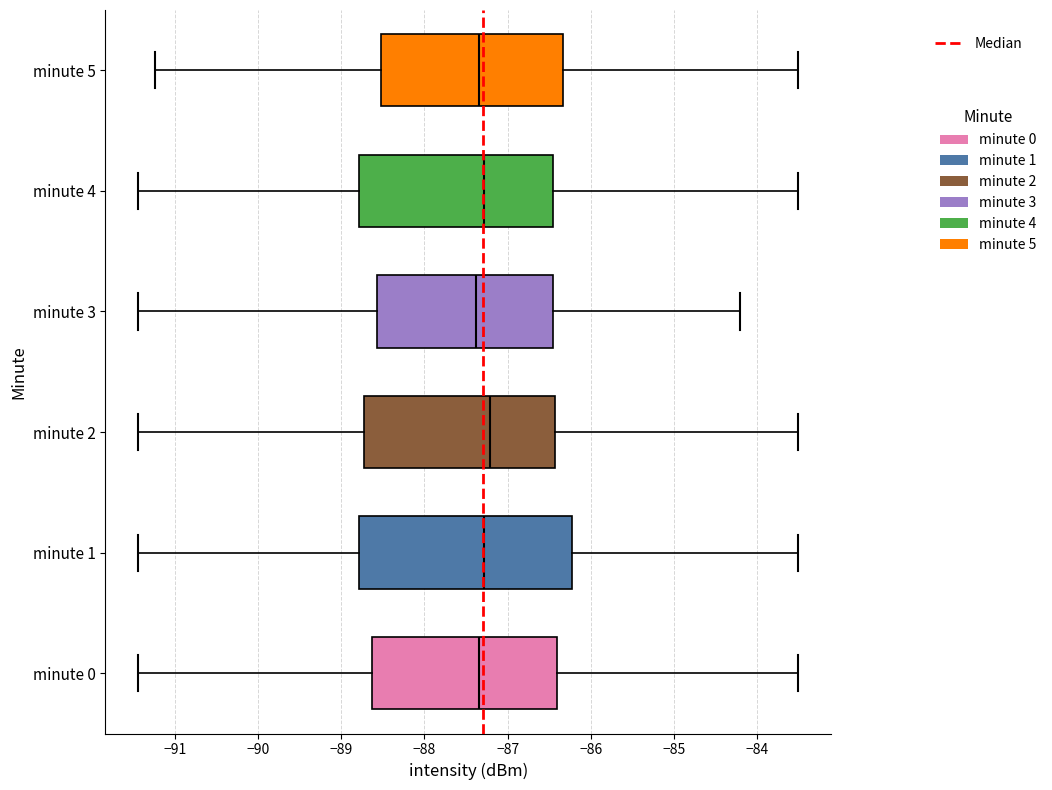

Which box is the widest, from its left edge to its right edge?

minute 1